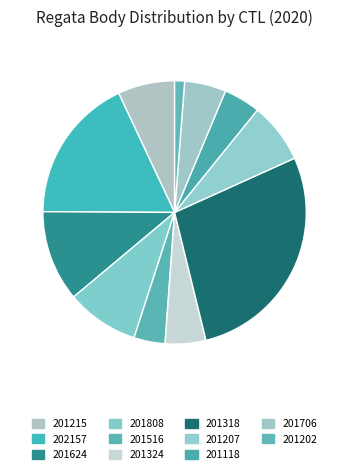

Which slice is the largest?

201318